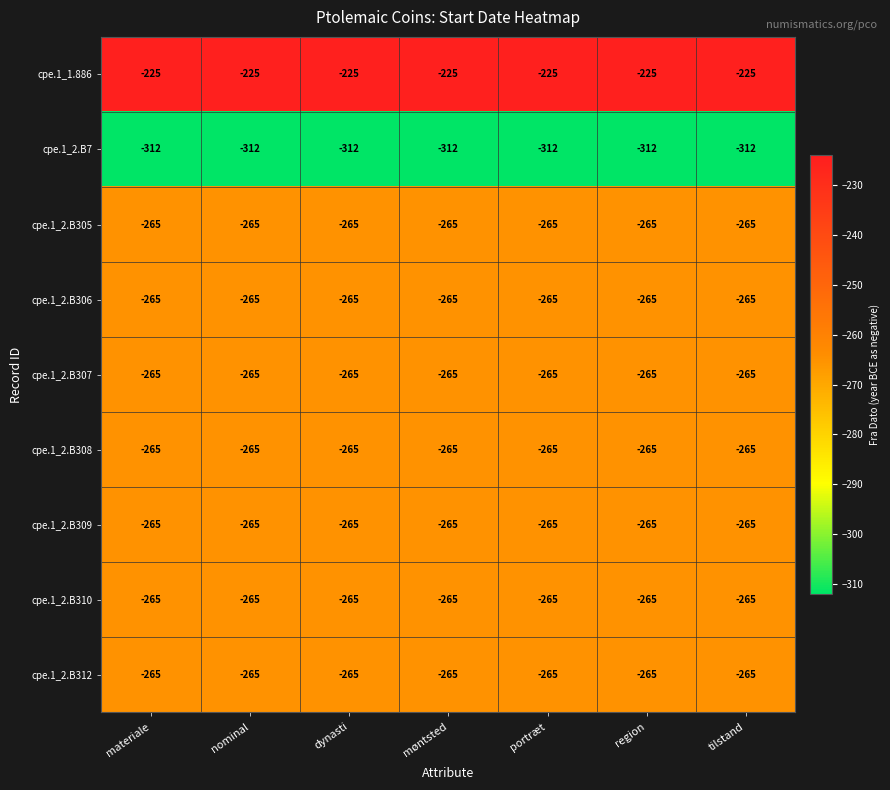

Is it true that cpe.1_2.B310 equals -58 at nominal?

False